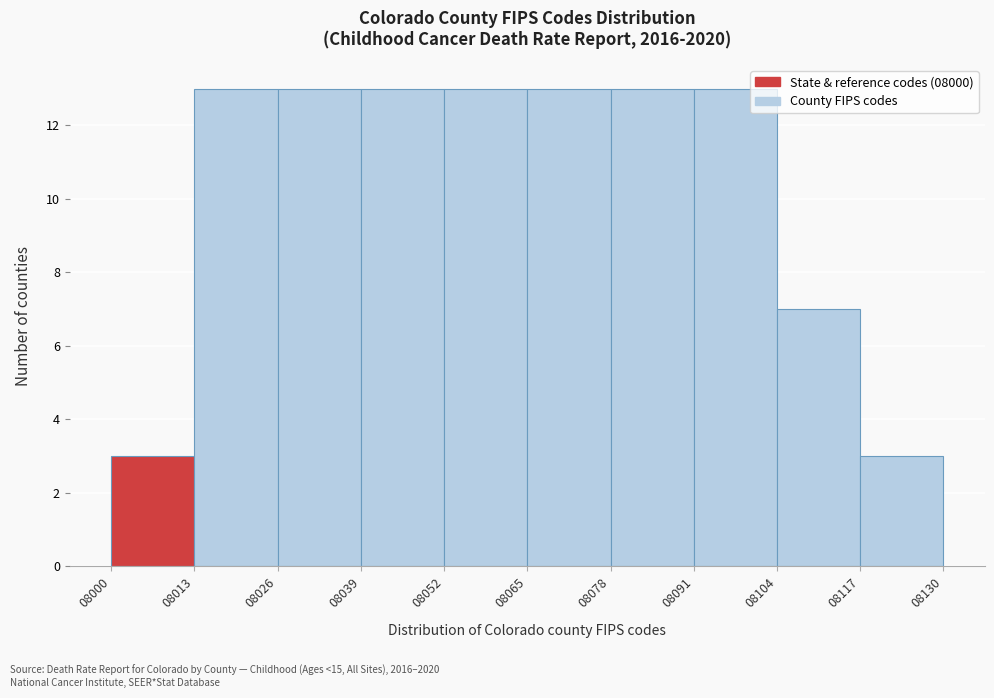

How tall is the bar that spans 08065 to 08078 on the x-axis? The values are not printed on the chart, so give them approximately, as read against the axis.

13